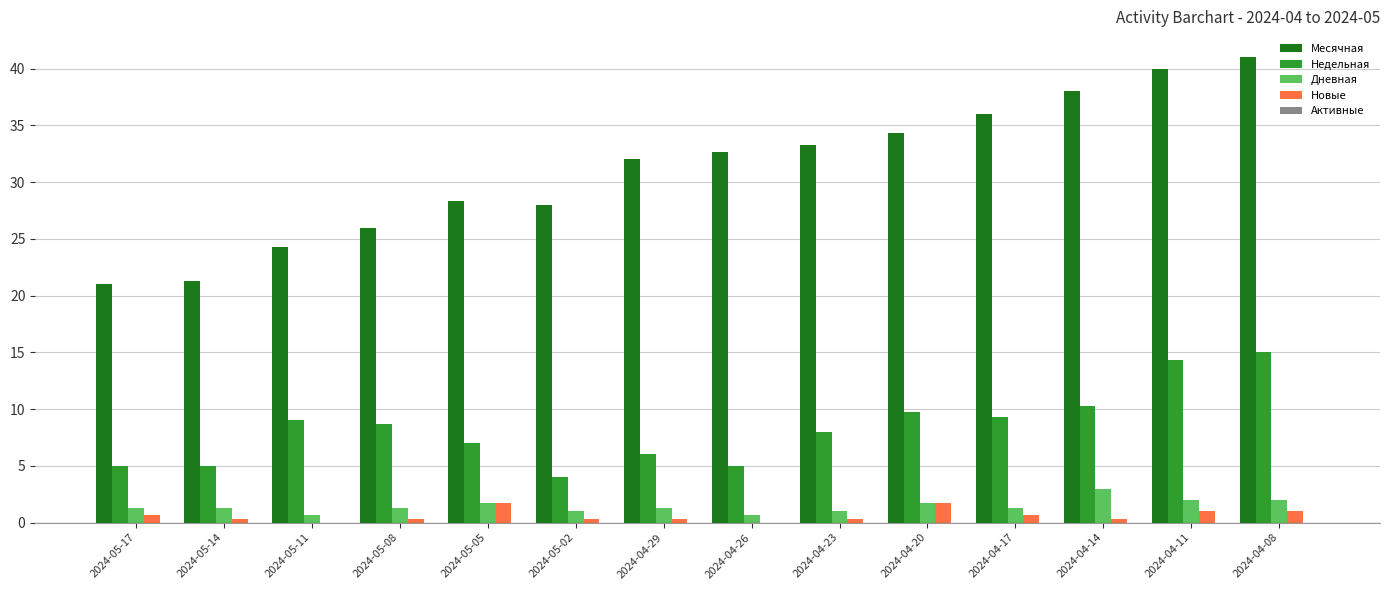

Which series has the largest total across all categories?

Месячная